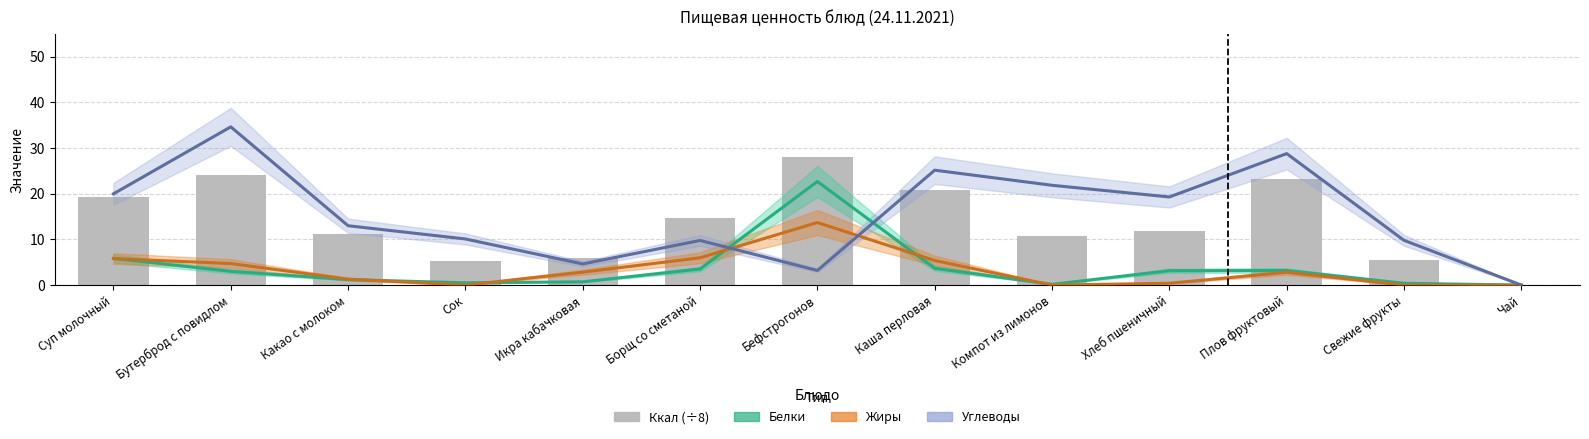

Is it true that Белки equals 3.7 at Каша перловая?

True